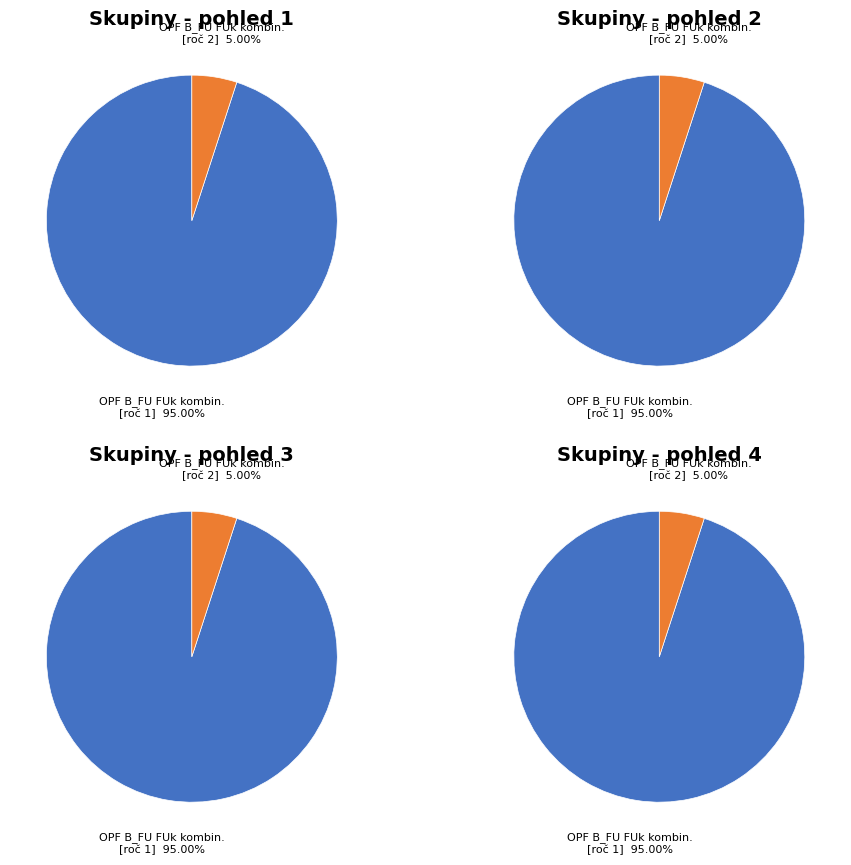

Rank the categories by value from highest to lowest.

OPF B_FU FUk kombin. [roč 1], OPF B_FU FUk kombin. [roč 2]